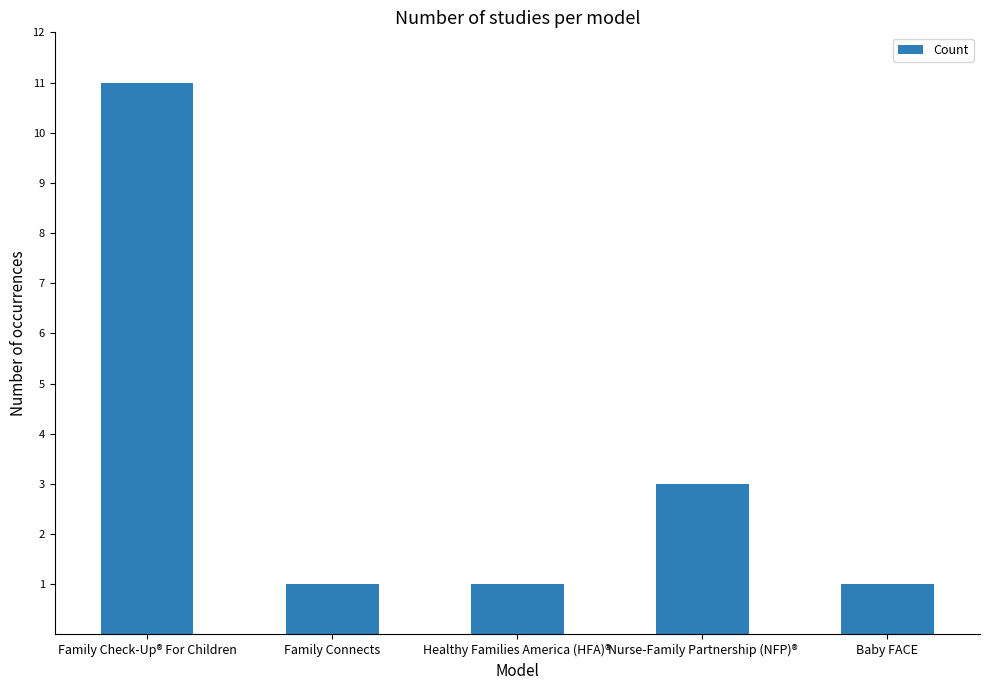

What is the average value?

3